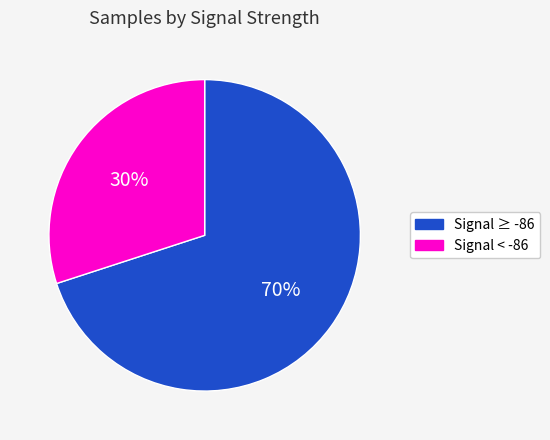

Is there a majority slice in this chart?

Yes